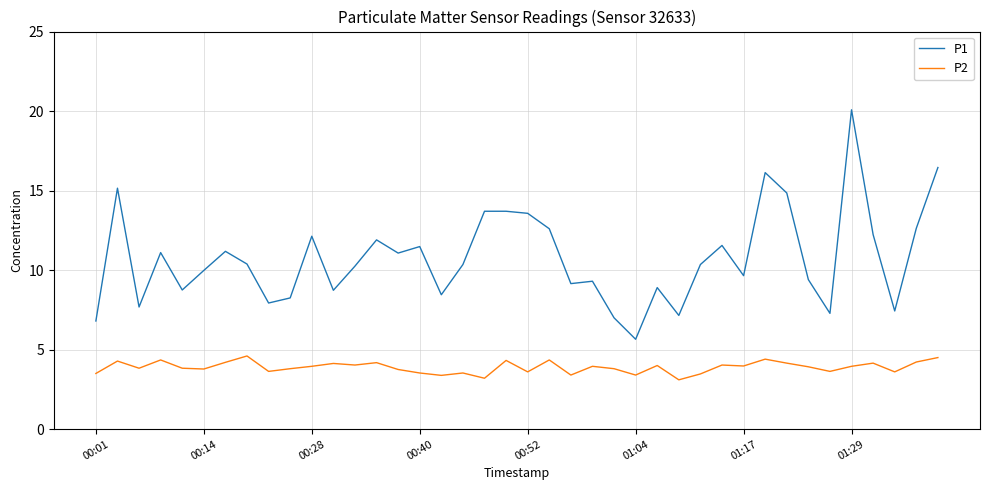

True or false: P1 and P2 cross at least once.

False